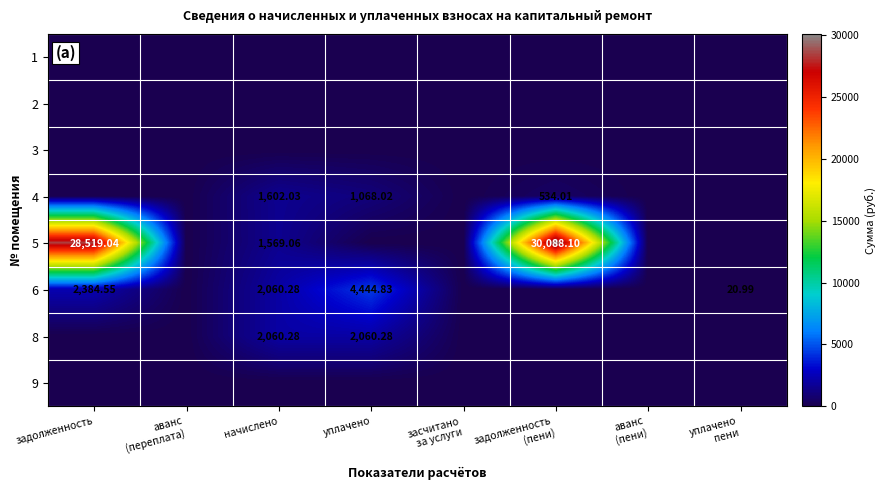

At how many categories does at least one series exceed 17905?

2